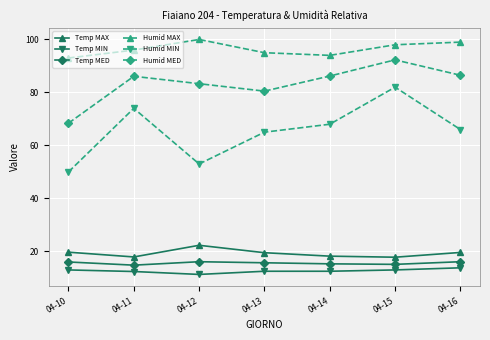

How many data points does each series have?

7